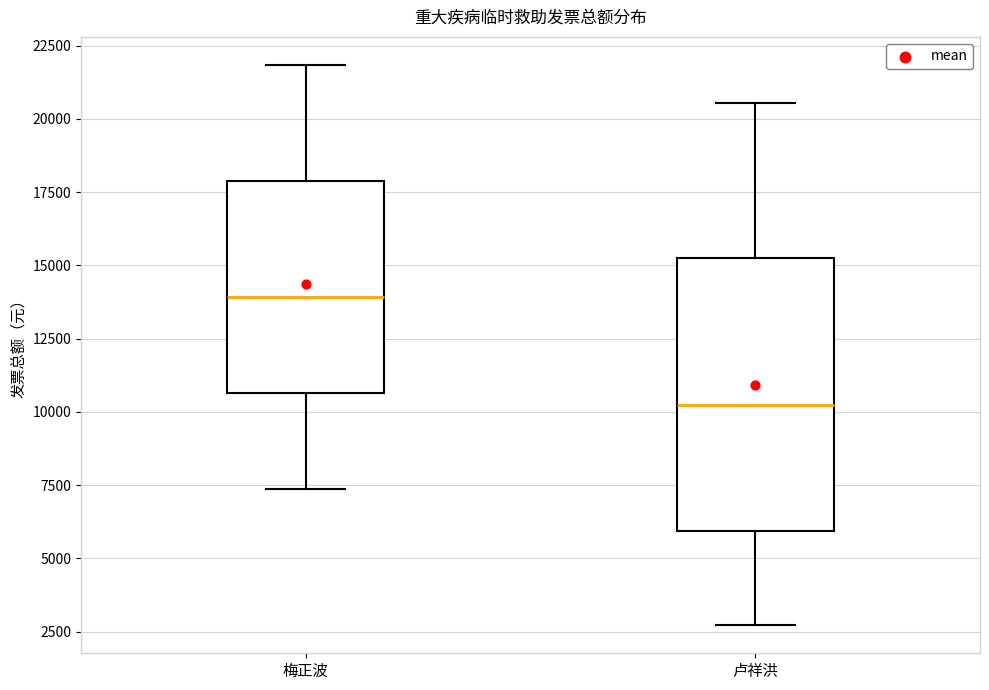

Reading left to right, read every box against the y-axis: the position of its median line, the range the box covers, and the ends of its whiskers. The values are not printed on the chart, so give them approximately, as read against the axis.

梅正波: median 14000, box 10500 to 18000, whiskers 7500 to 22000
卢祥洪: median 10000, box 6000 to 15000, whiskers 2500 to 20500